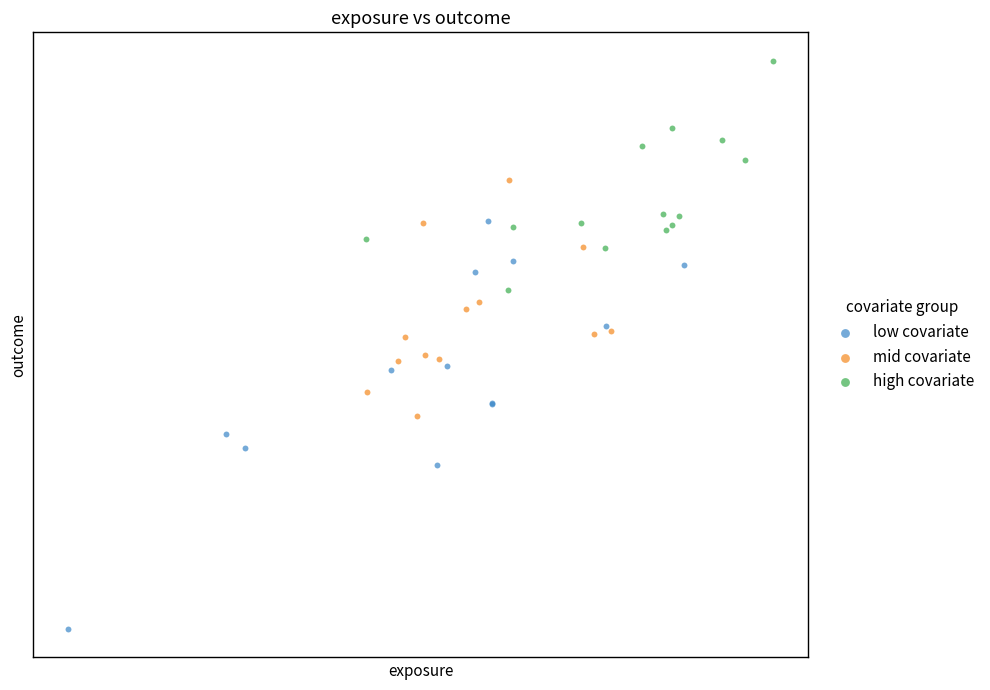

Which series contains the lowest Y value?

low covariate